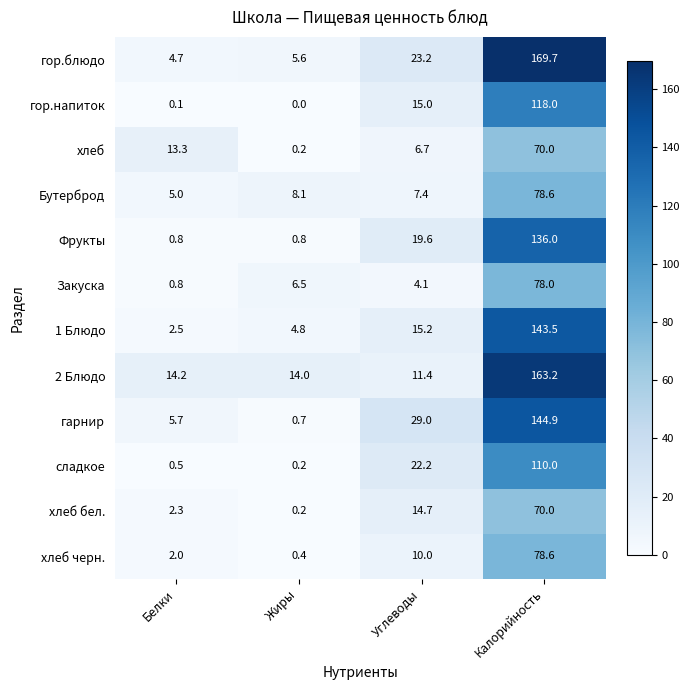

Which category has the highest value across all series?

Калорийность